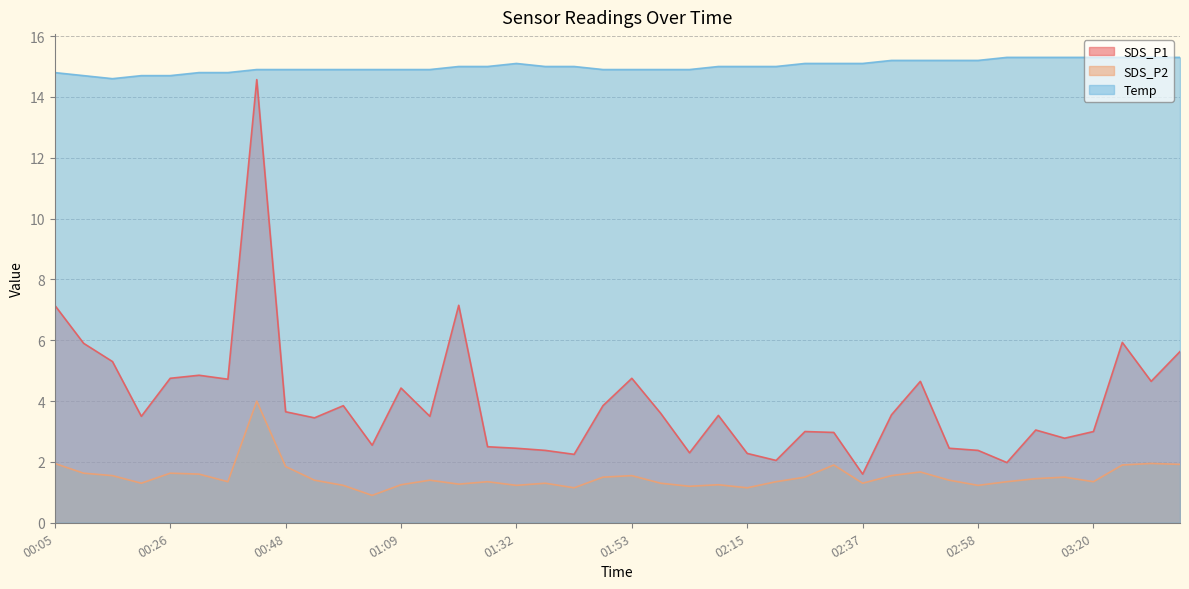

At 01:15, list the series in order from largest to smallest.

Temp, SDS_P1, SDS_P2